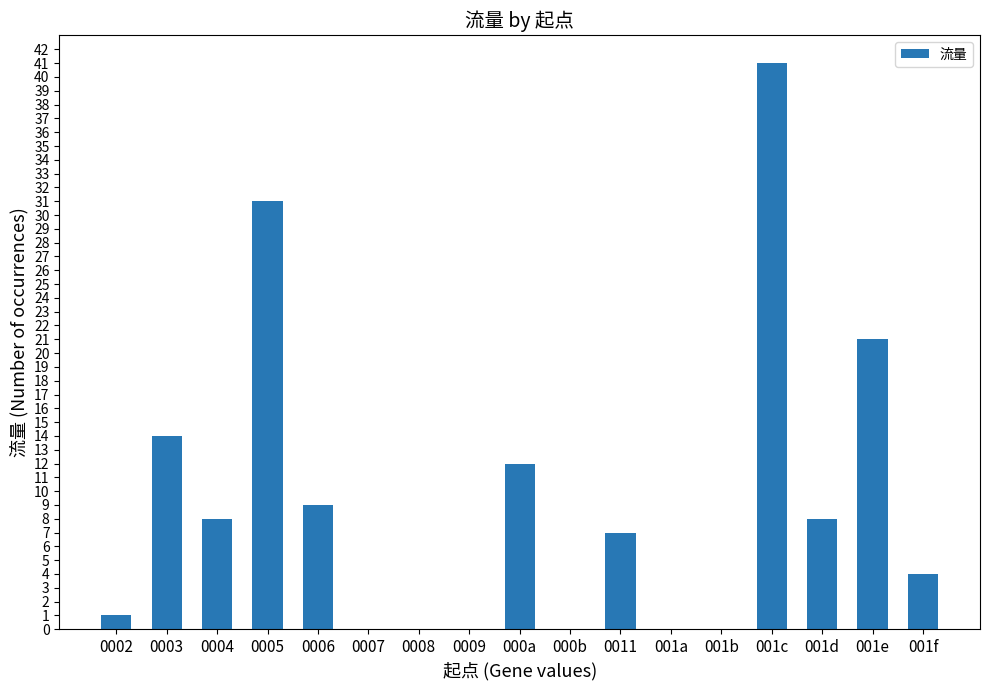

Where does the data first go above 7?

0003